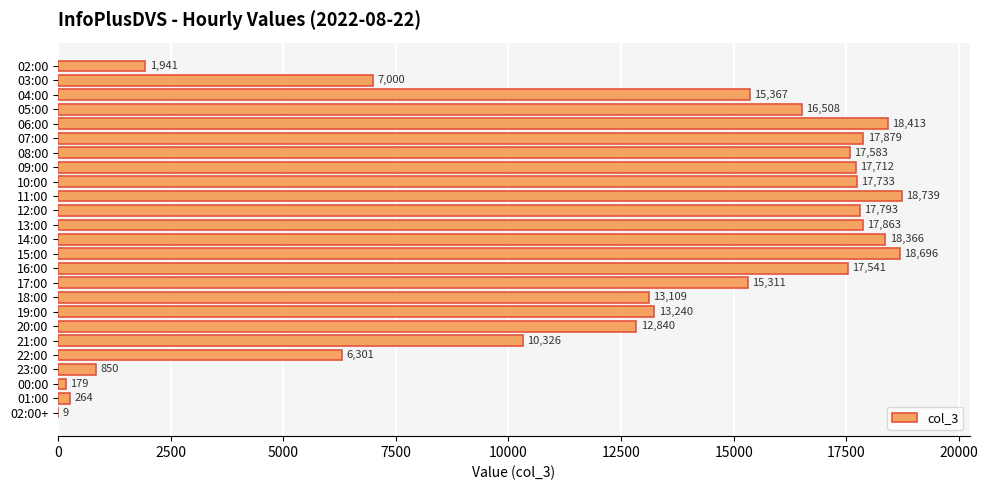

Which has a higher value, 04:00 or 18:00?

04:00